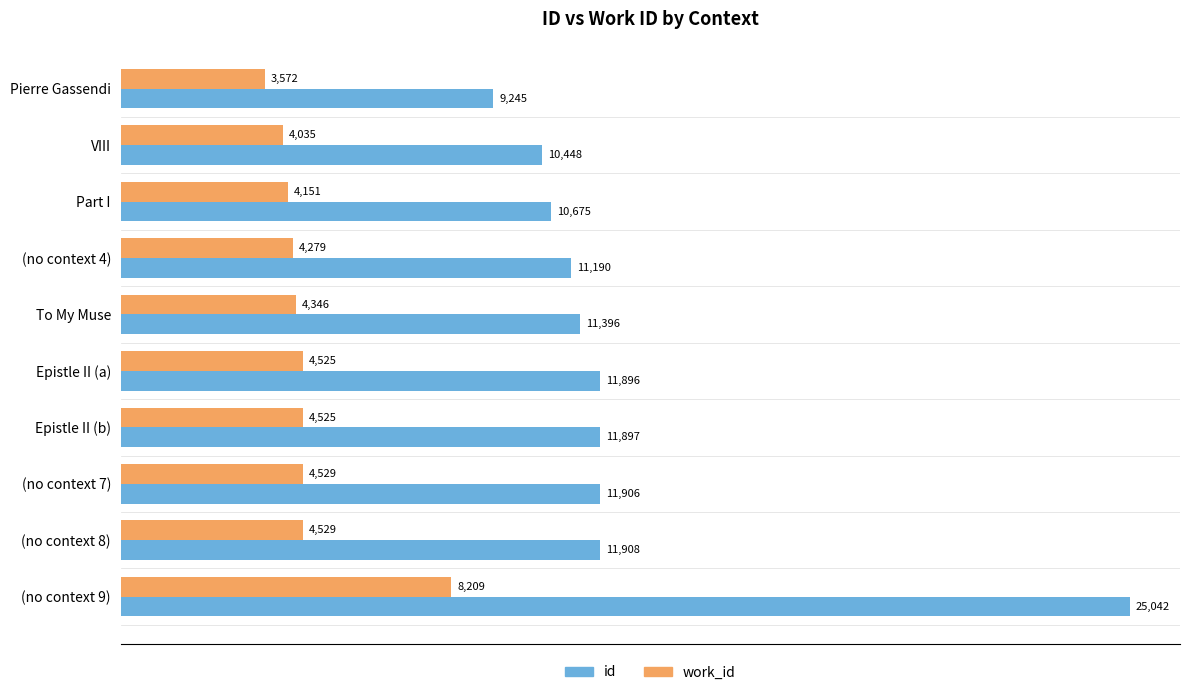

The value of id at Pierre Gassendi is 9245. True or false?

True